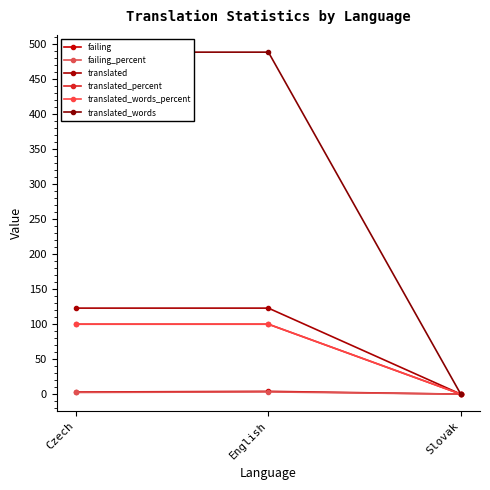

At which category is the sum across all series the highest?

English